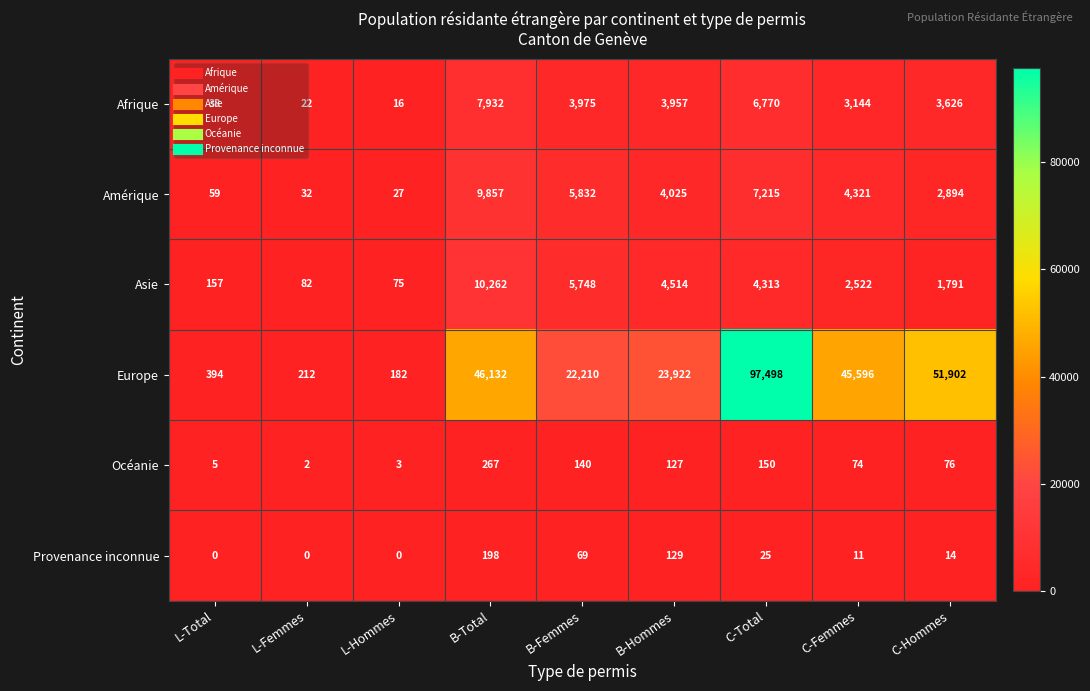

Between B-Femmes and C-Hommes, which series saw the biggest shift?

Europe